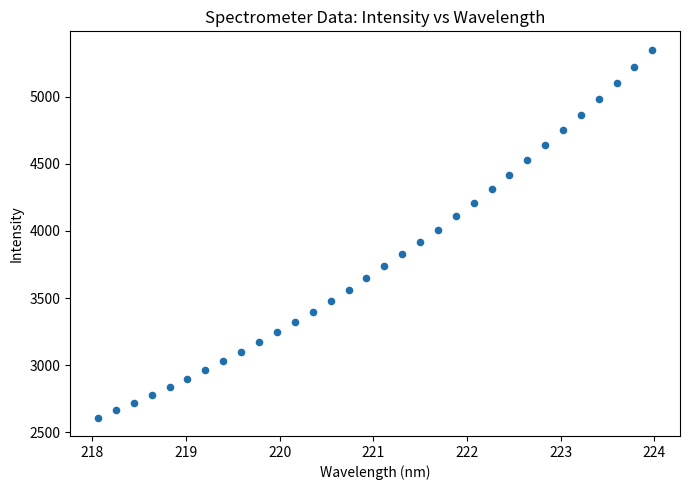

What is the range of X values (max minus min)?

5.9